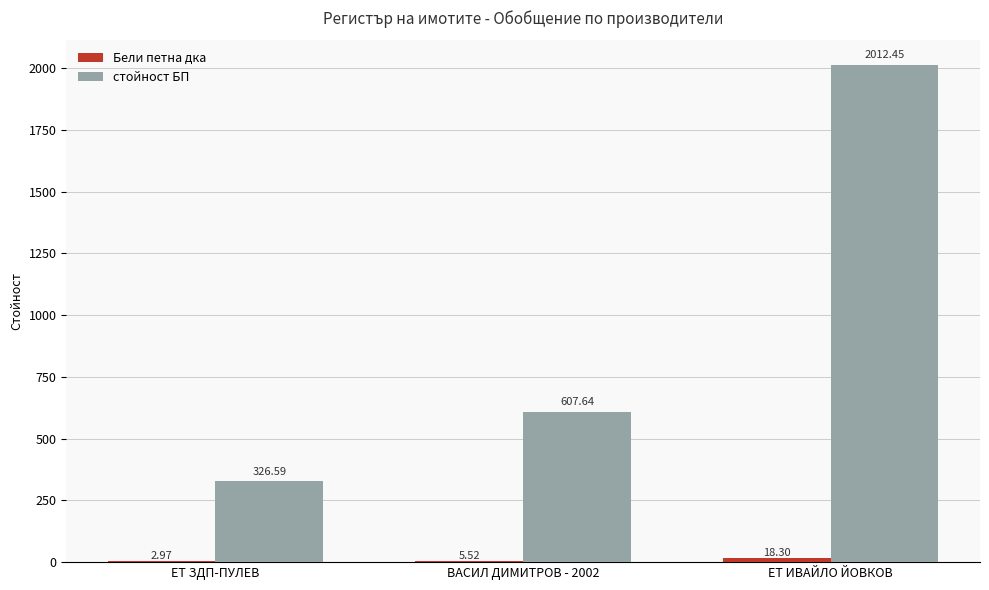

What is the total value across all series at ЕТ ЗДП-ПУЛЕВ?

329.6